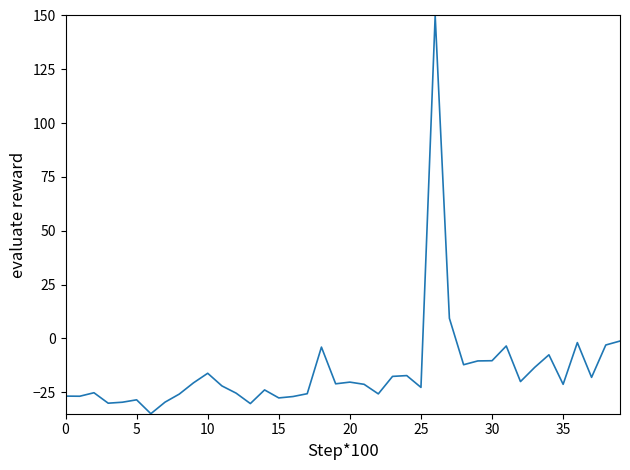

What is the difference between the maximum and minimum values?

185.0